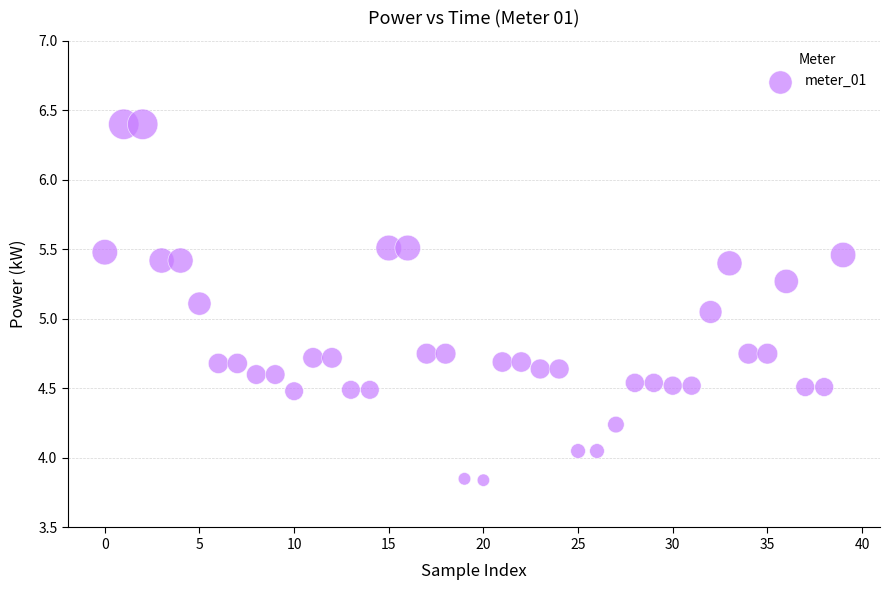

What is the range of Y values (max minus min)?

2.6